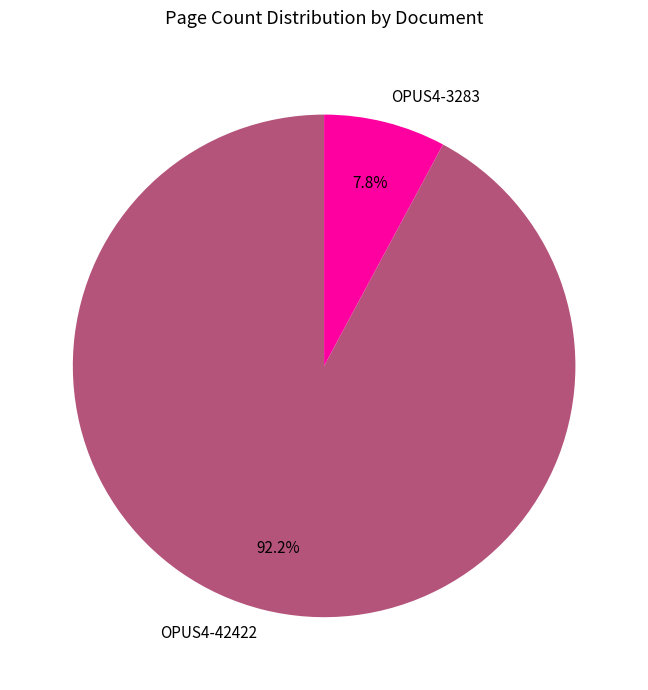

What is the majority slice?

OPUS4-42422